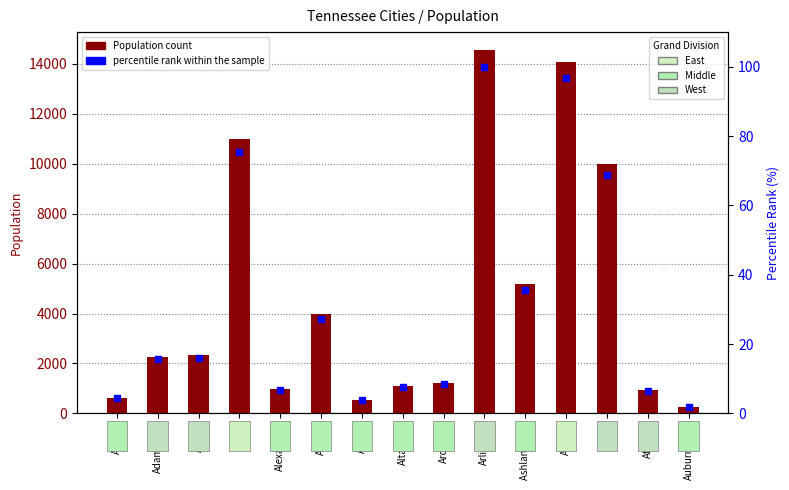

Which series reaches the maximum Y coordinate?

Population